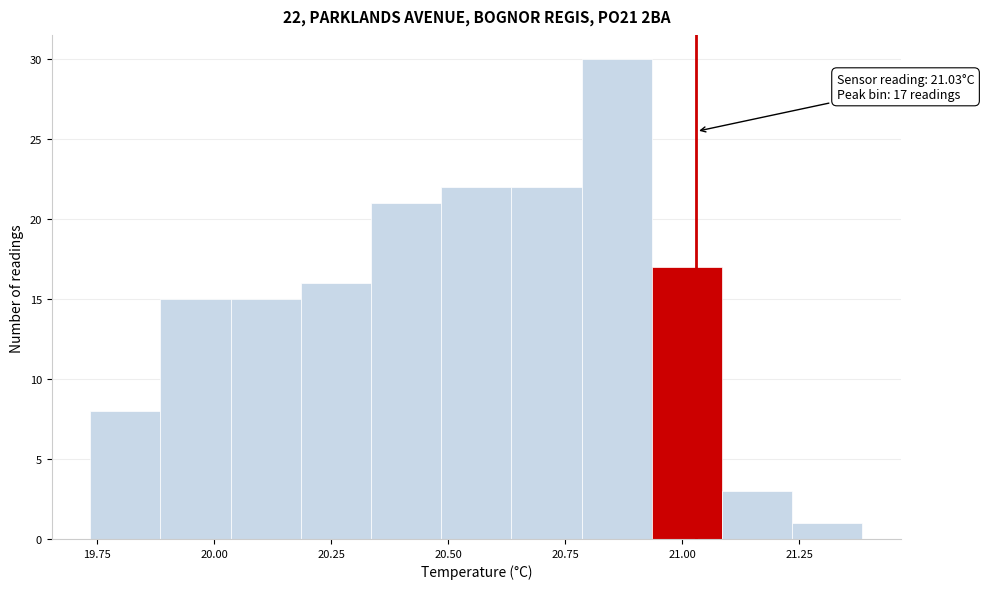

Read against the x-axis, roughly where is the centre of the tallest bar?

20.85